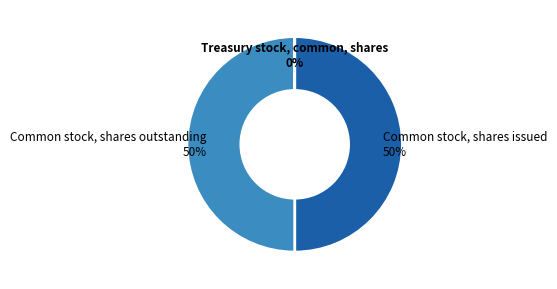

To the nearest percent, what is the difference between the largest and smallest slice percentages?

50%